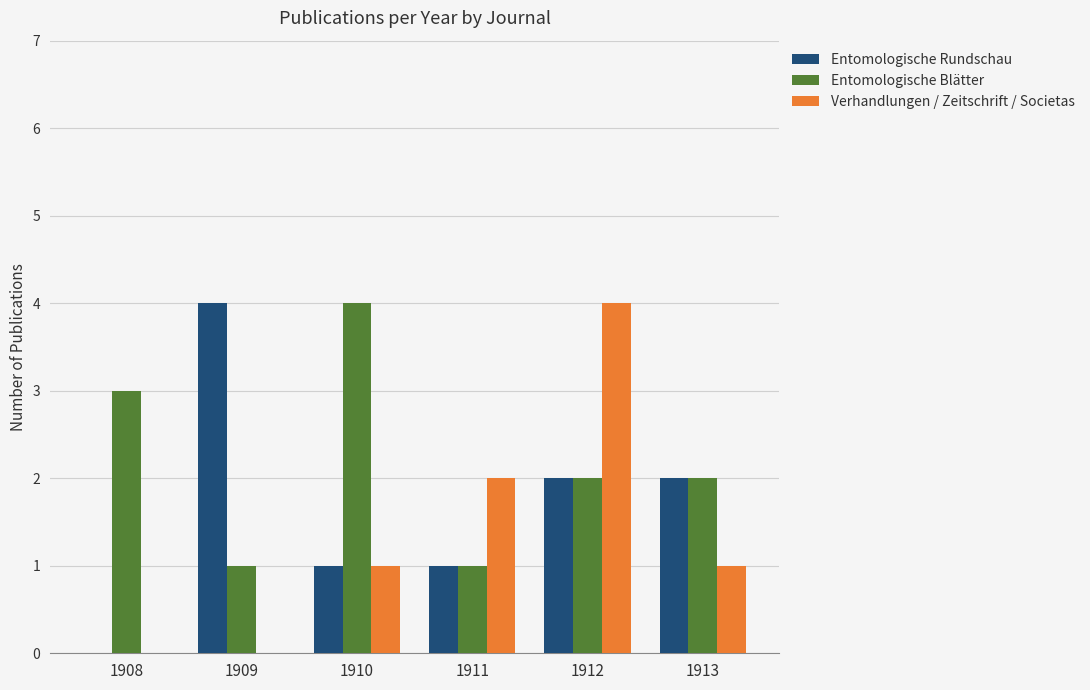

How many data points does each series have?

6